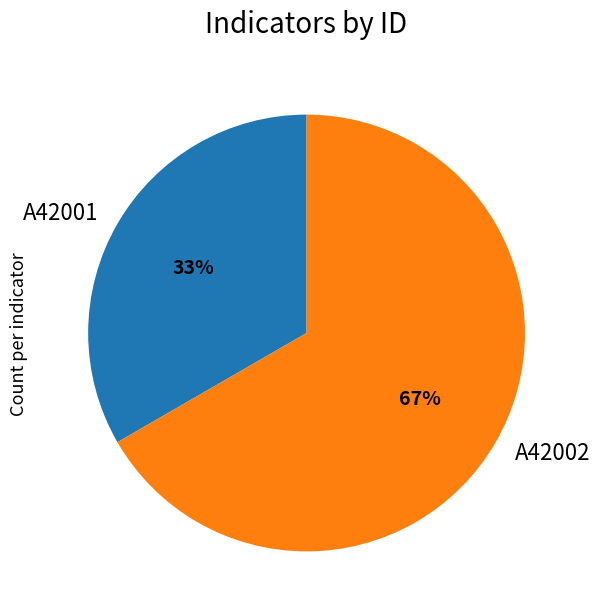

What is the largest slice in the pie chart?

A42002